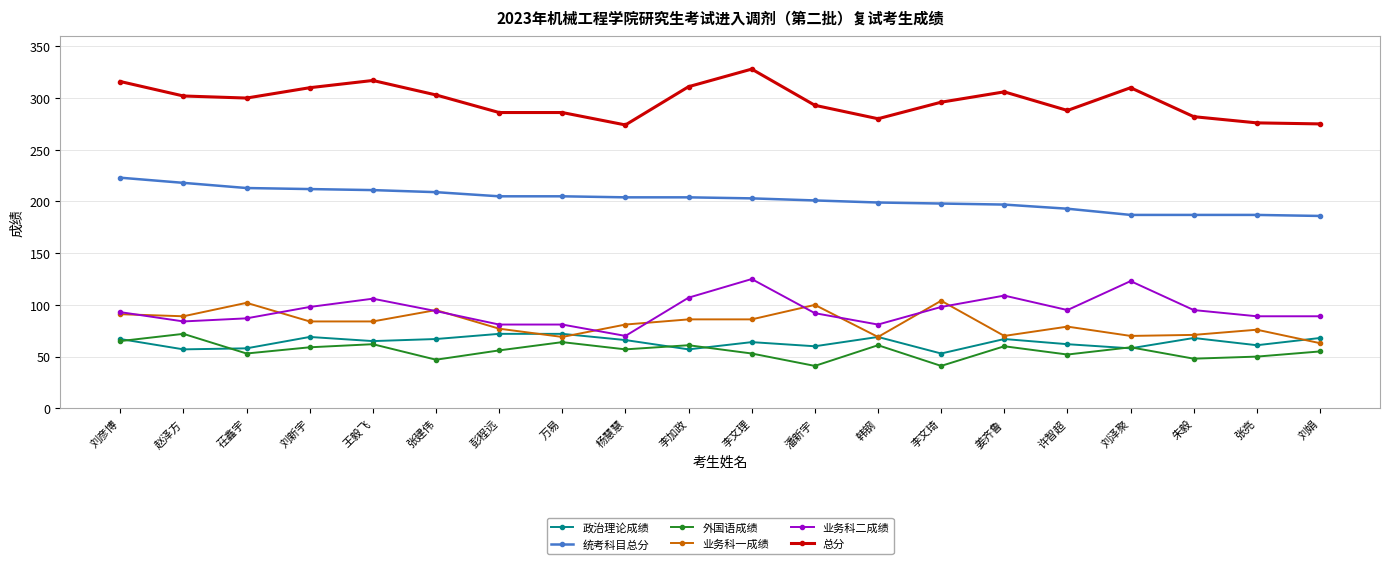

Is it true that 统考科目总分 equals 344 at 韩钢?

False